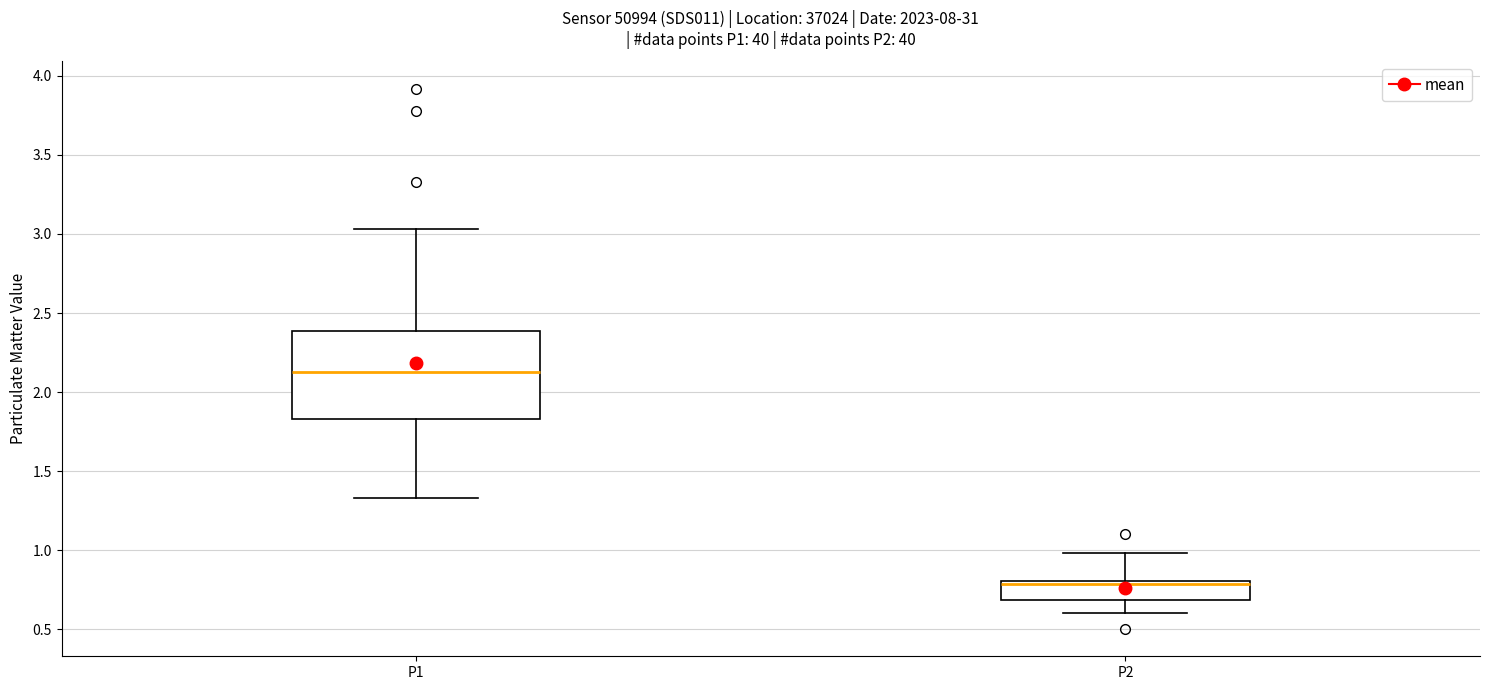

Reading left to right, transcribe this box plot: for each box, give where its median line is, the range the box spans, and where its two whiskers end, as read against the y-axis. The values are not printed on the chart, so give them approximately, as read against the axis.

P1: median 2.15, box 1.85 to 2.40, whiskers 1.35 to 3.05
P2: median 0.80 (just below the box's upper edge), box 0.70 to 0.80, whiskers 0.60 to 1.00